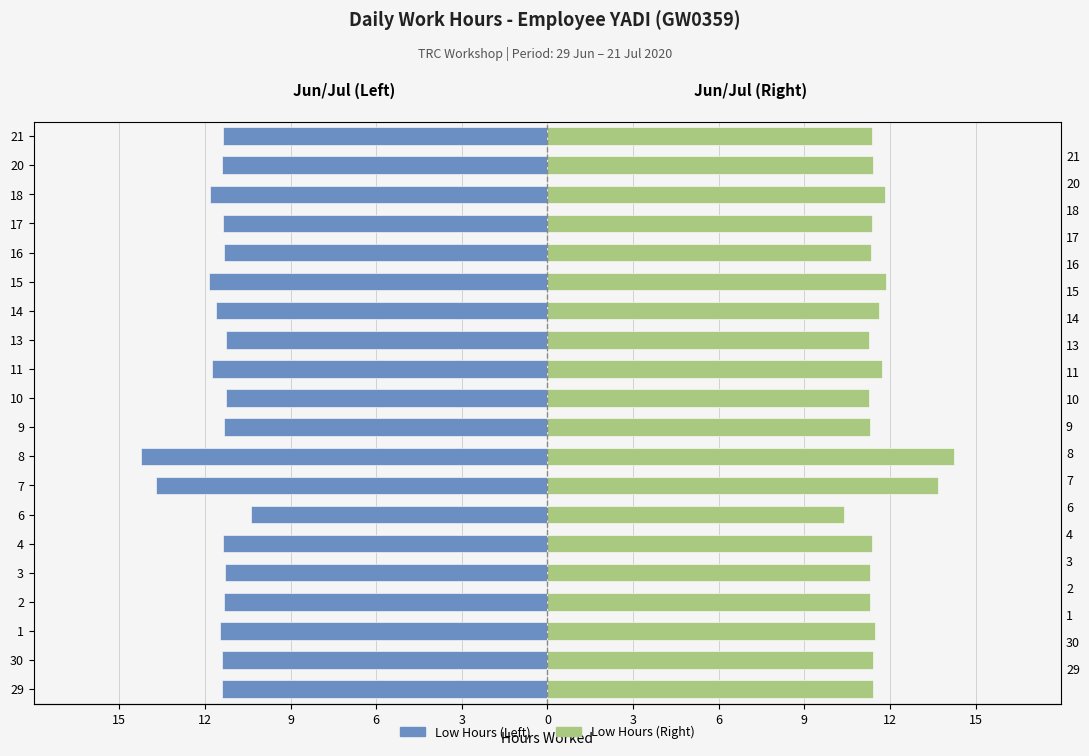

Are the bars grouped side by side (vs. stacked)?

Yes